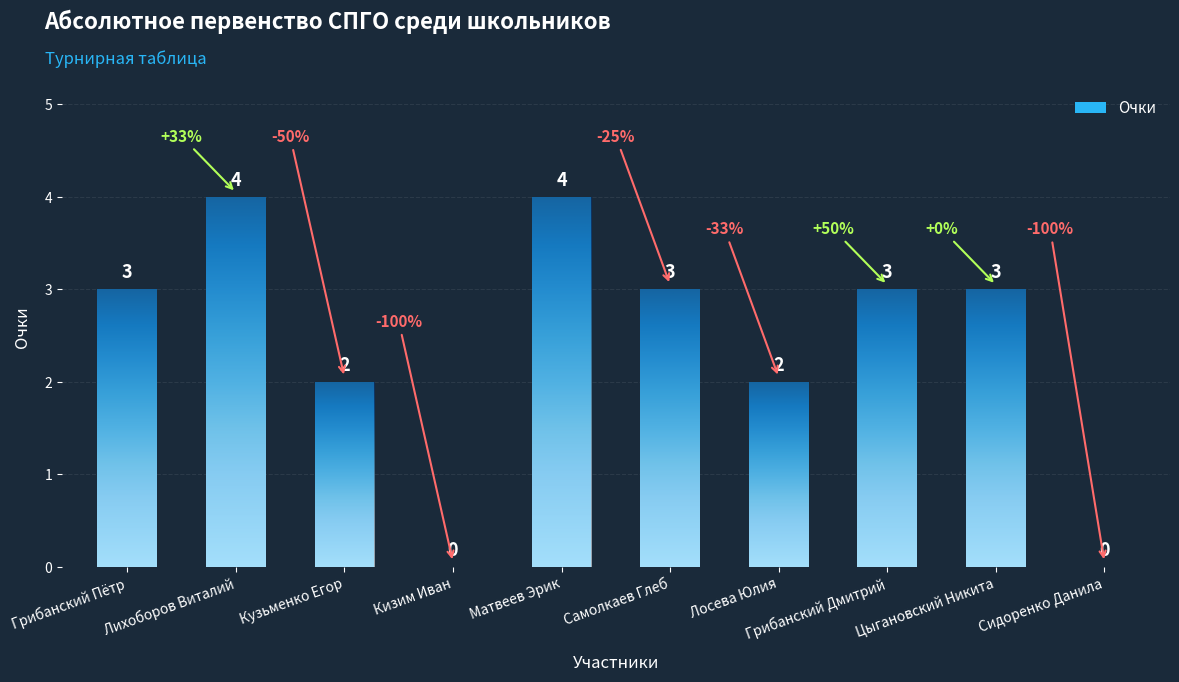

What is the maximum value shown in the chart?

4